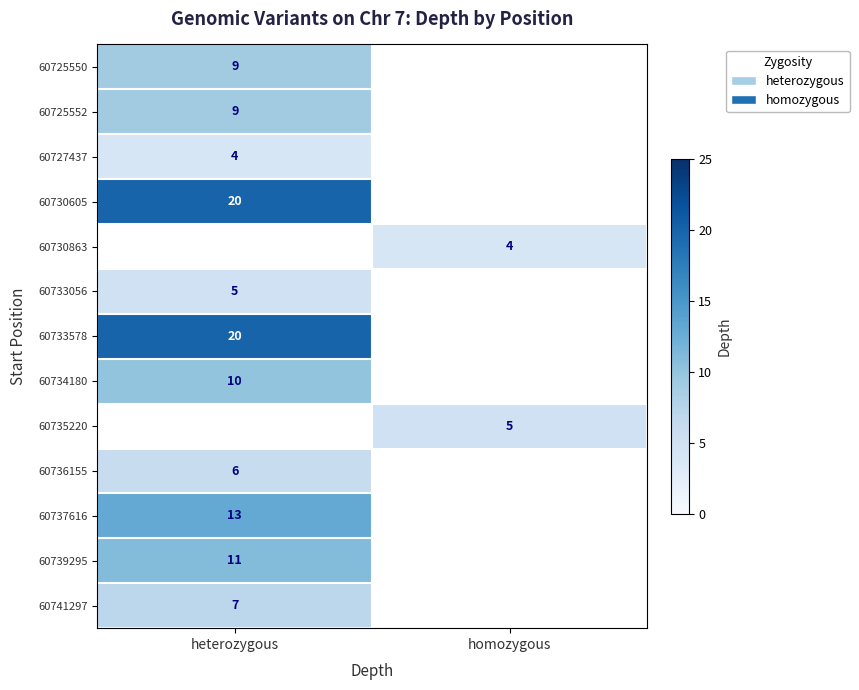

Is it true that 60730863 equals 5 at homozygous?

False